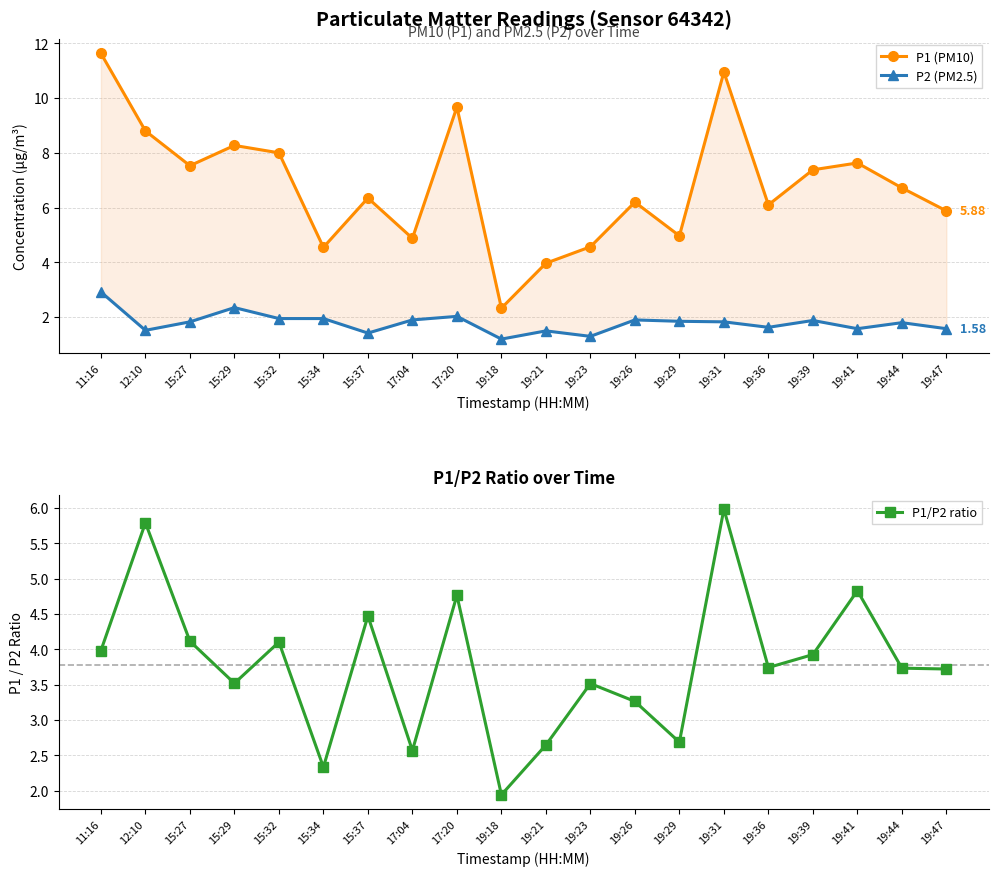

What is the label of the 1st point from the right?

19:47